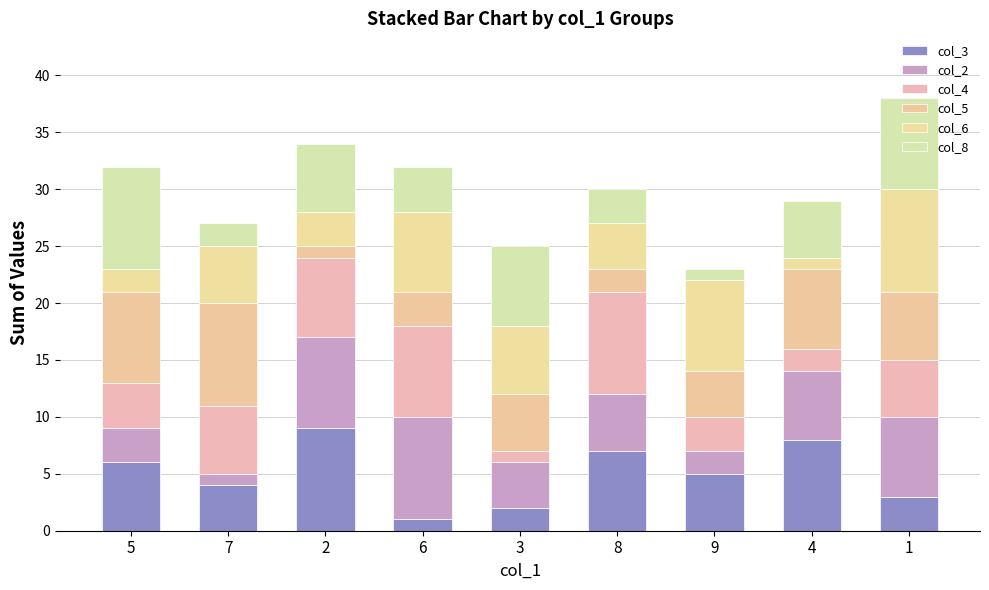

How many bars are there in total?

9